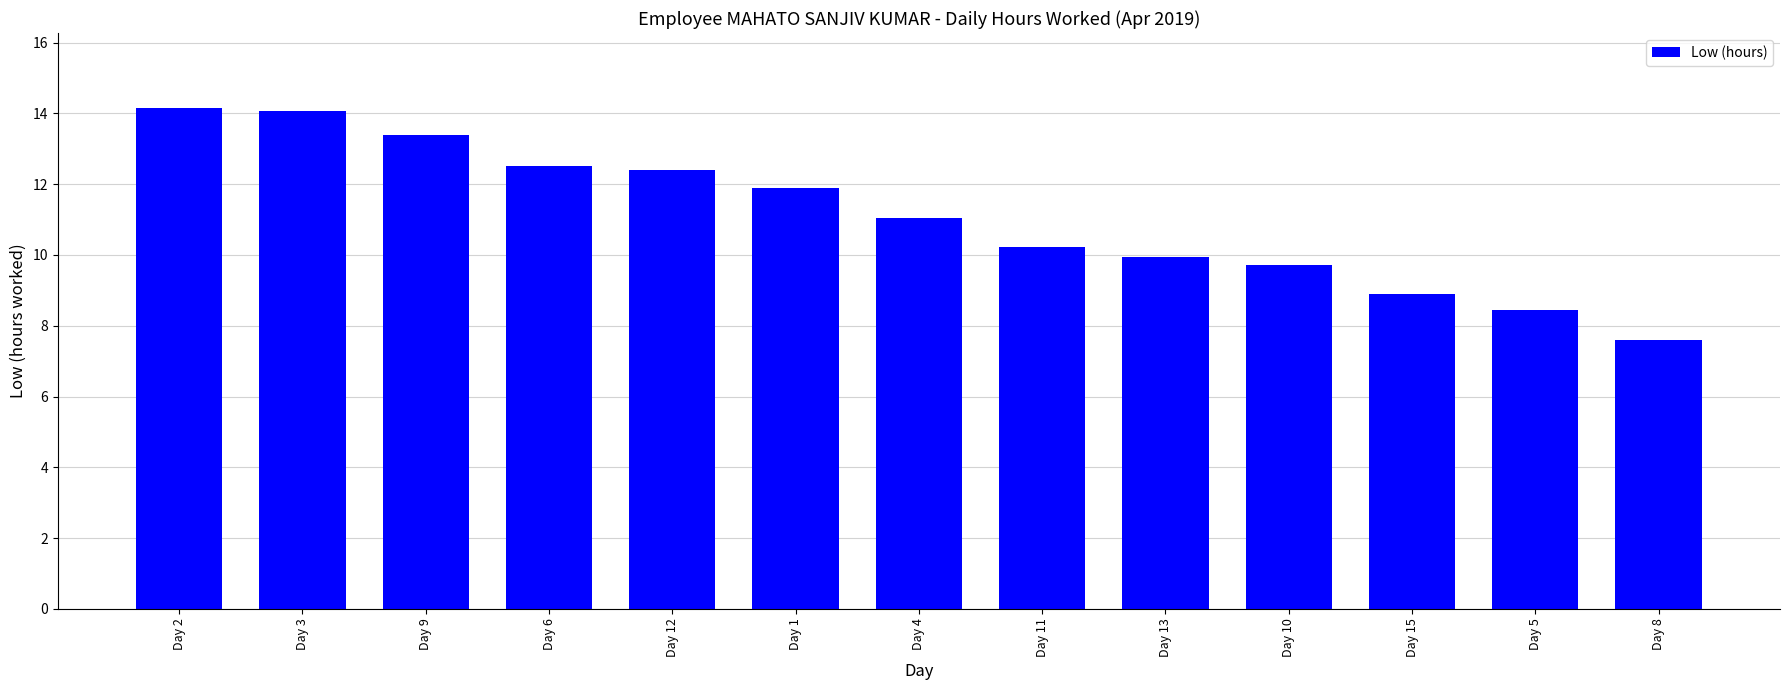

Are the bars horizontal?

No